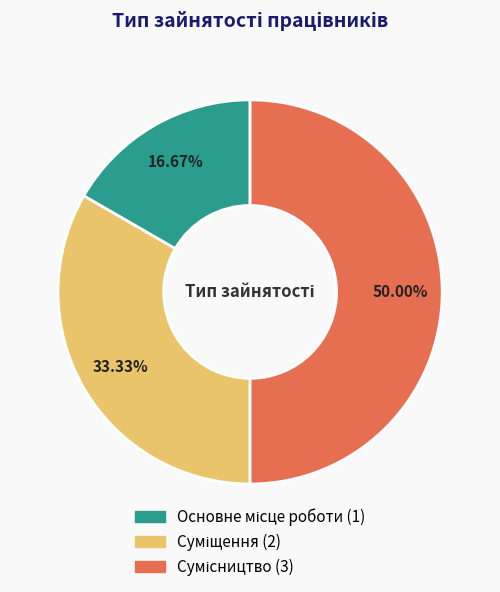

Is the sum of Основне місце роботи and Суміщення greater than half?

No